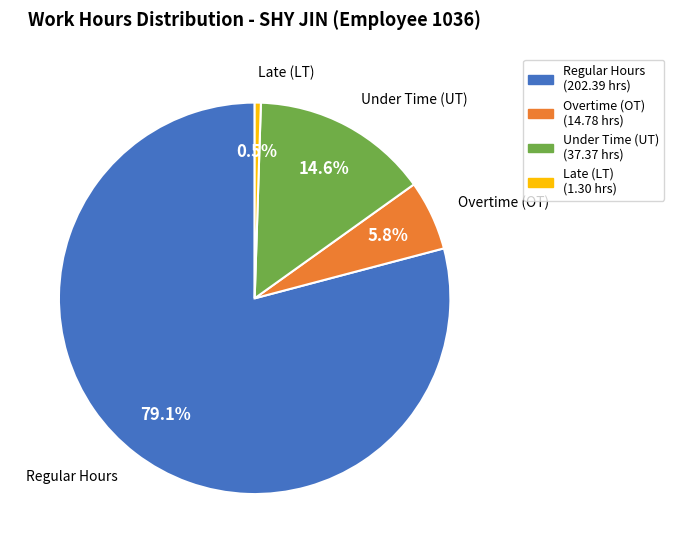

To the nearest percent, what is the average slice percentage?

25%